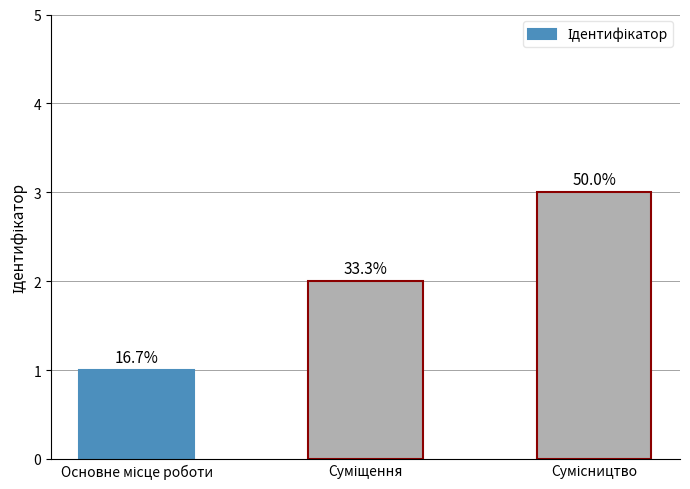

Are the bars horizontal?

No